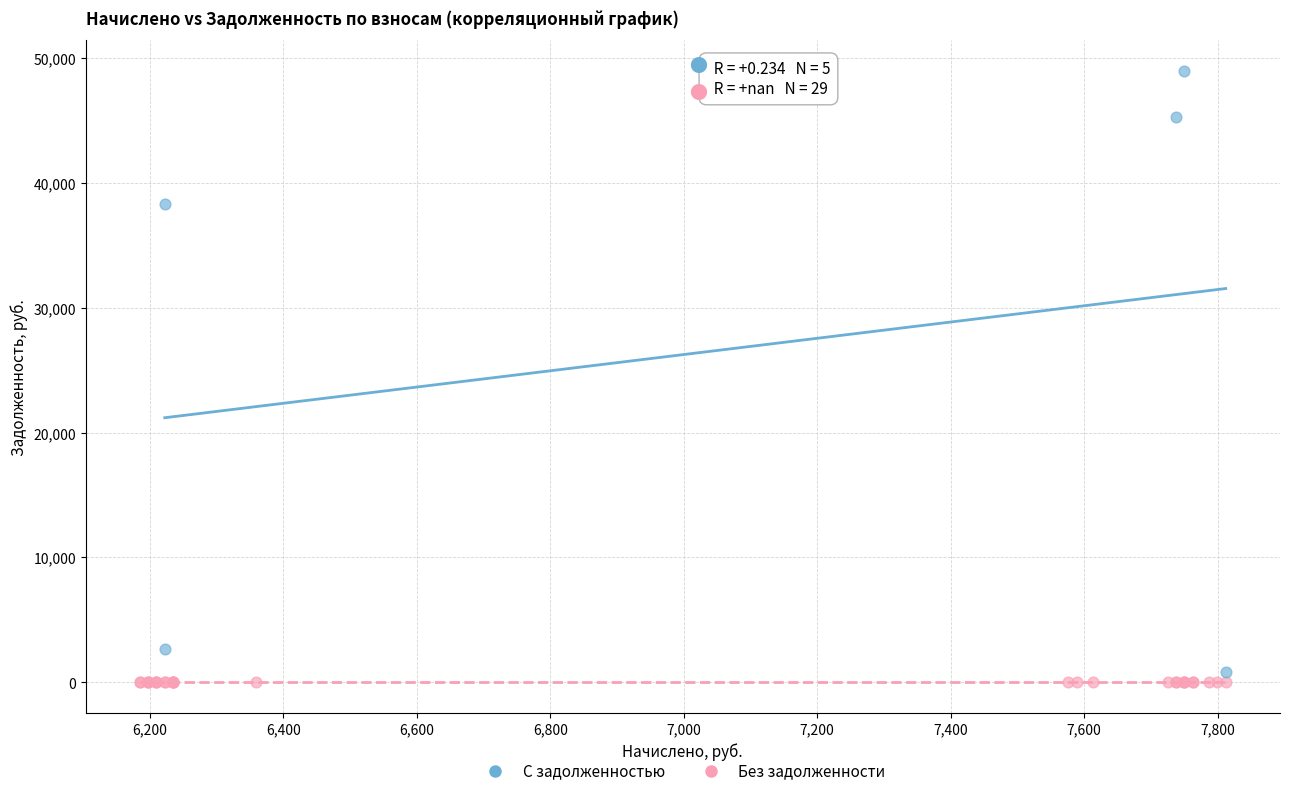

Which series reaches the maximum Y coordinate?

С задолженностью